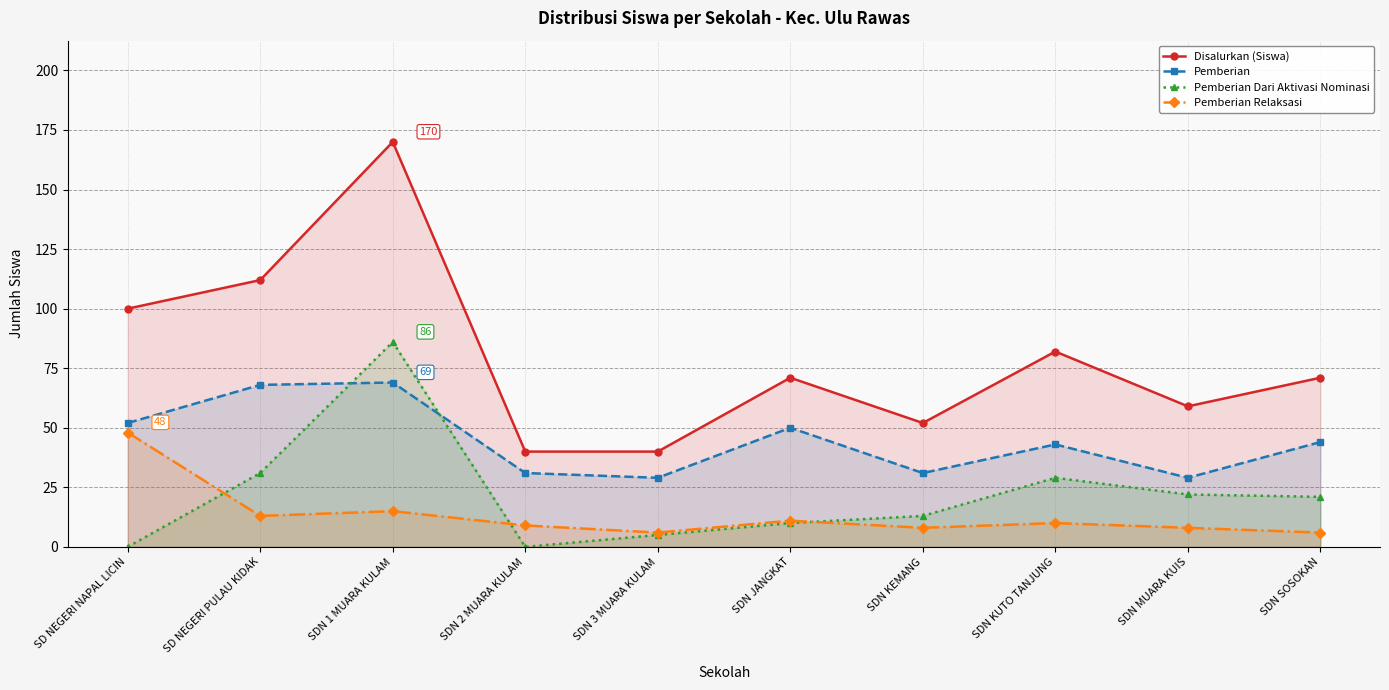

Which category has the lowest value across all series?

SD NEGERI NAPAL LICIN